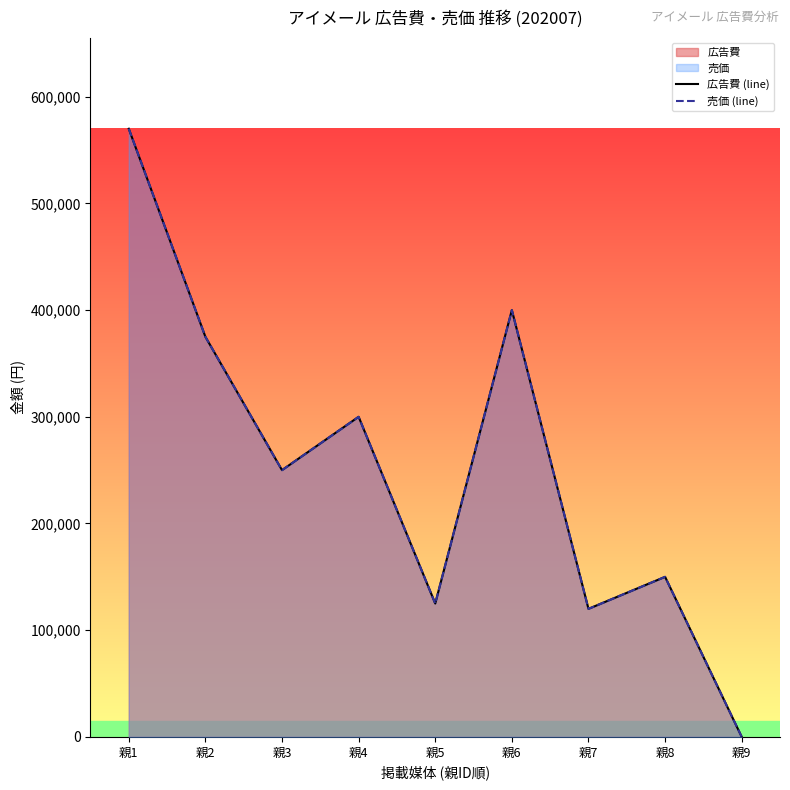

Between 親4 and 親7, which series saw the biggest shift?

広告費 (line)